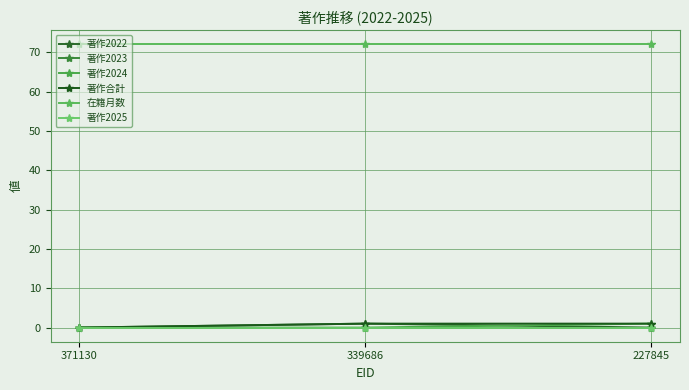

How many lines are shown in the chart?

6